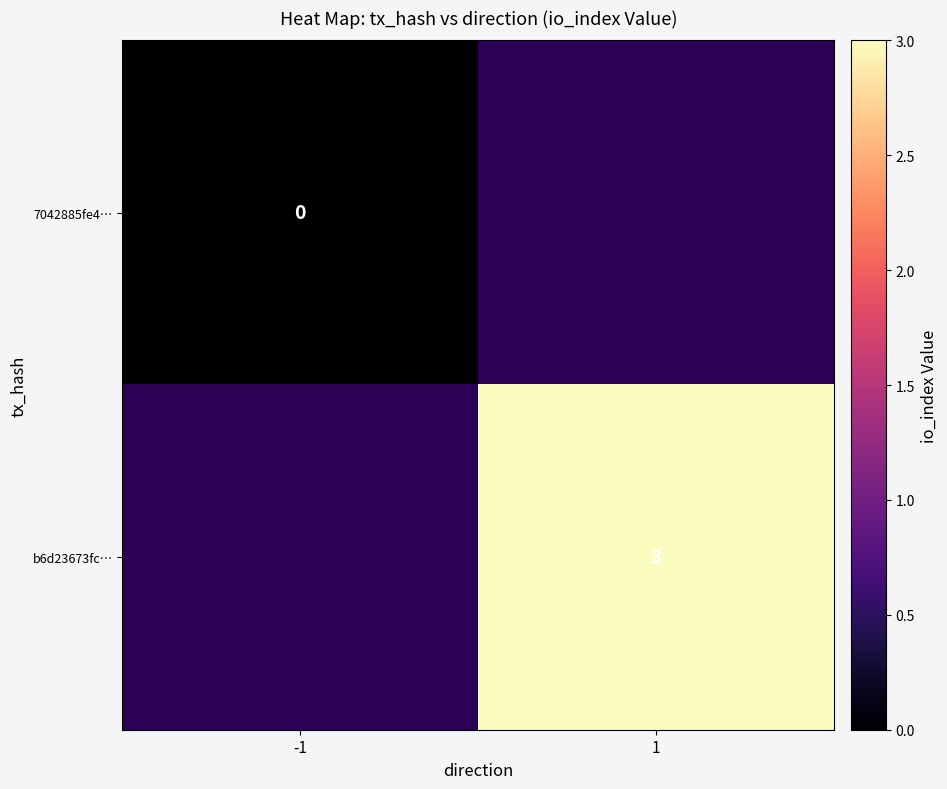

The value of b6d23673fc… at 1 is 1. True or false?

False